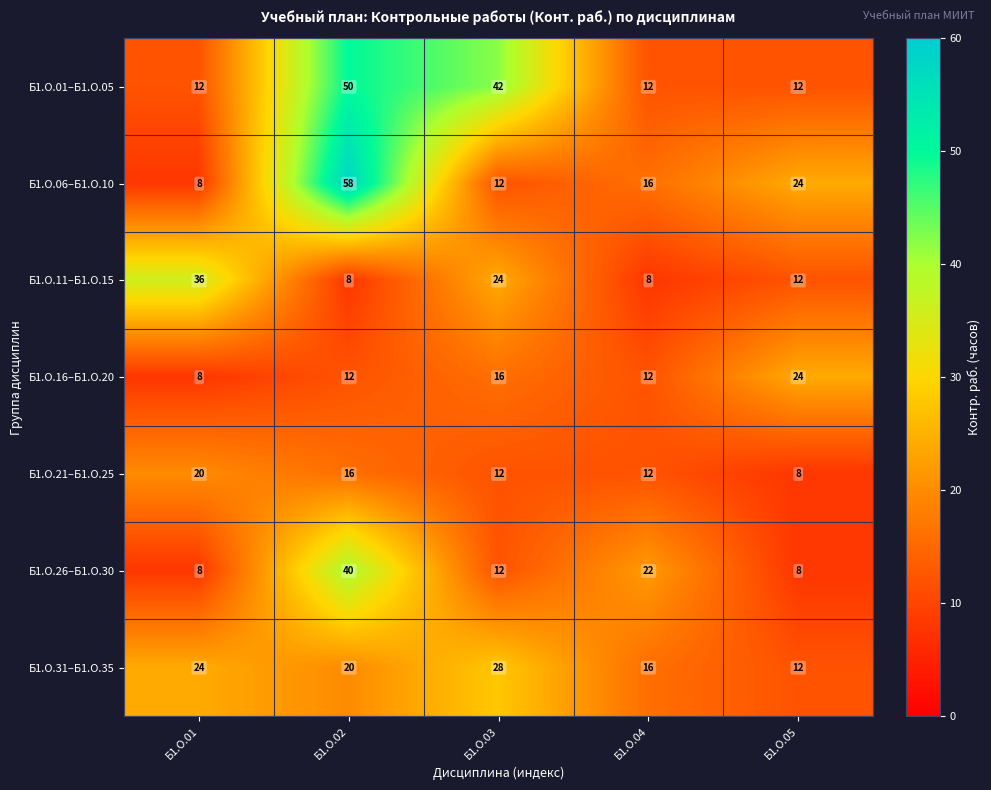

What is the spread (max minus min) of values at Б1.О.02?

50